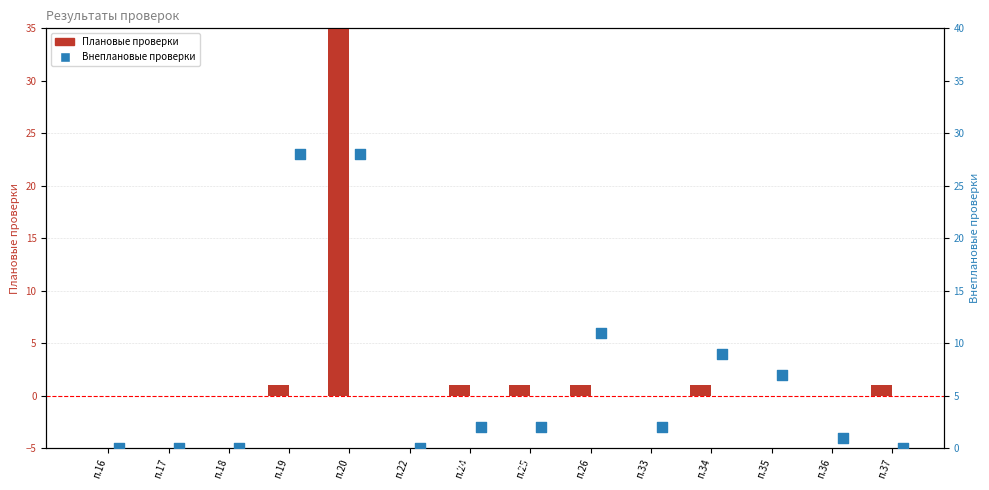

Which series reaches the minimum Y coordinate?

Плановые проверки